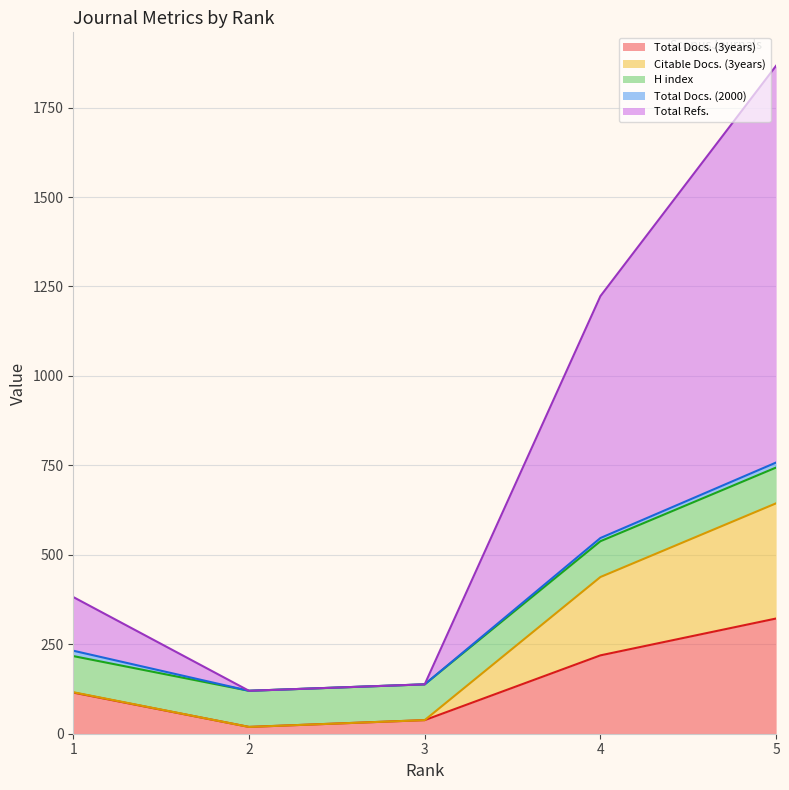

The value of Total Refs. at 1 is 113. True or false?

False